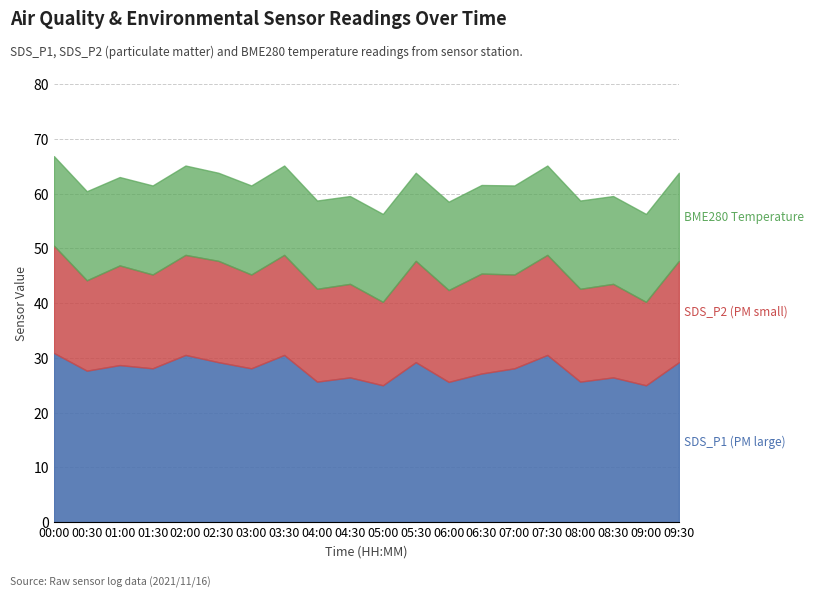

How many BME280_temperature values are between 16 and 17?

20